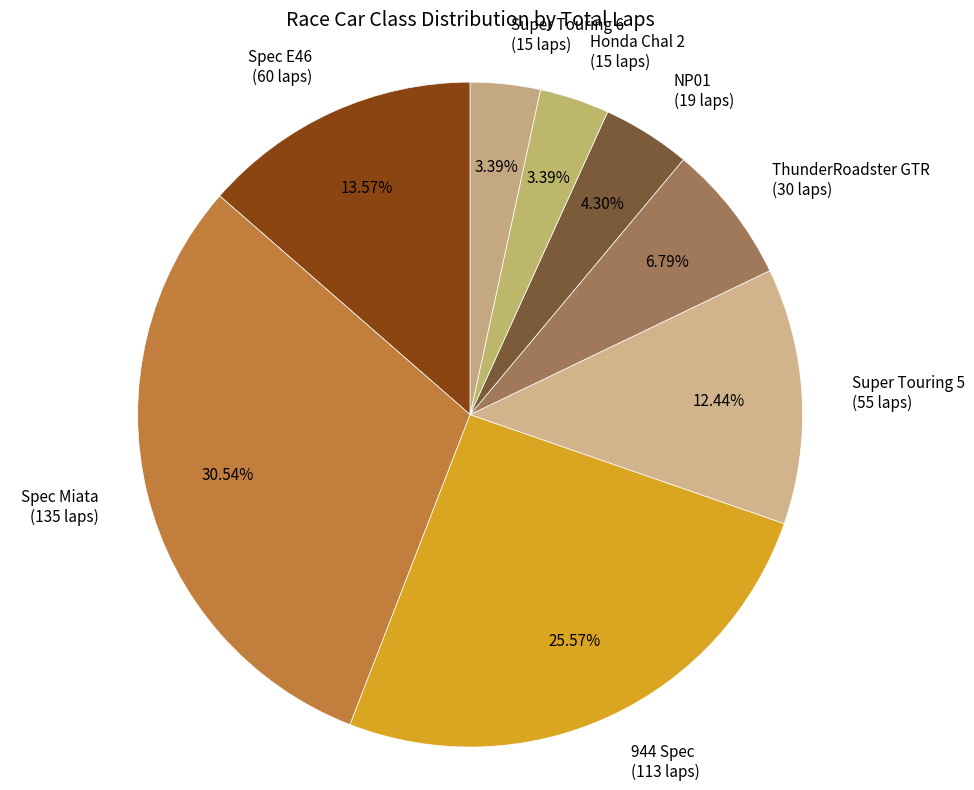

Which slice is the largest?

Spec Miata (135 laps)